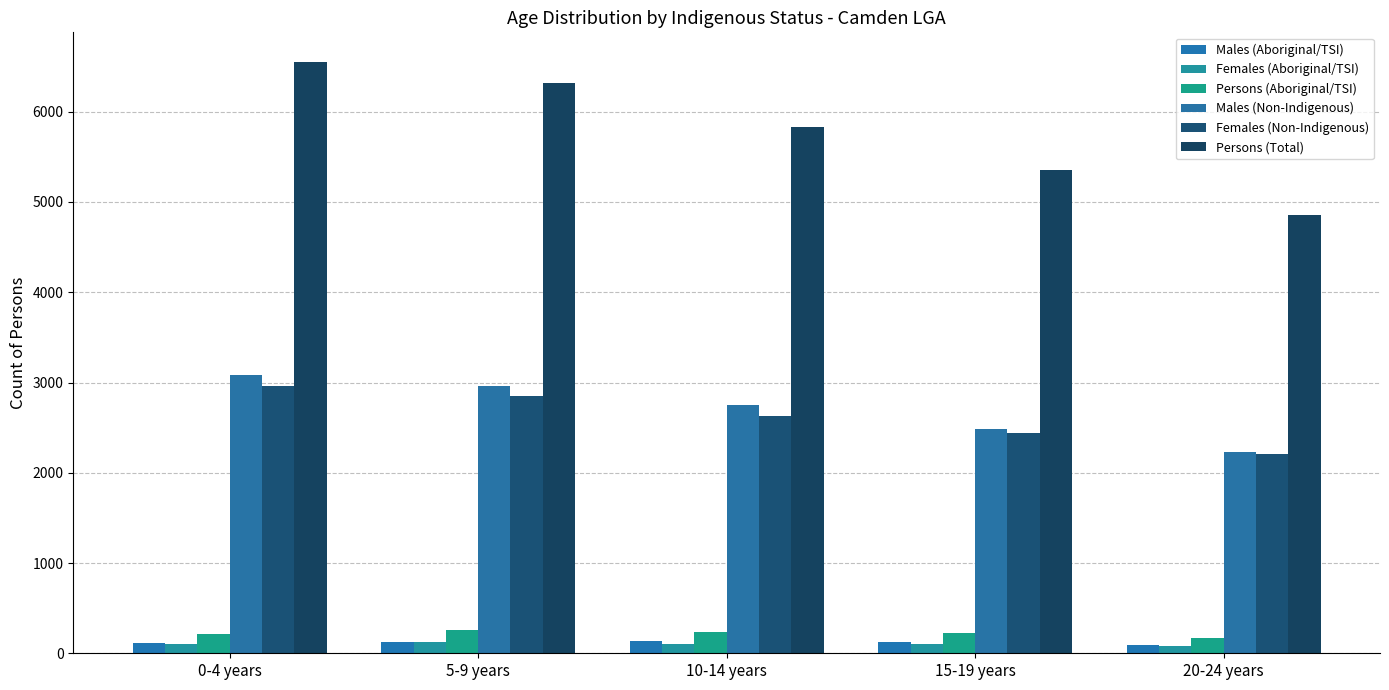

Which series has the largest total across all categories?

Persons (Total)